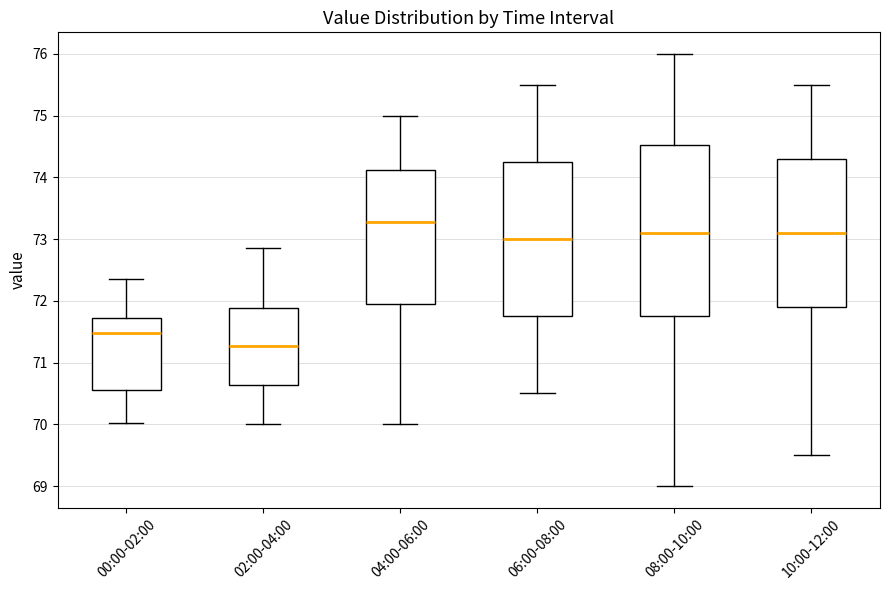

Which box is the tallest, from its lower edge to its upper edge?

08:00-10:00